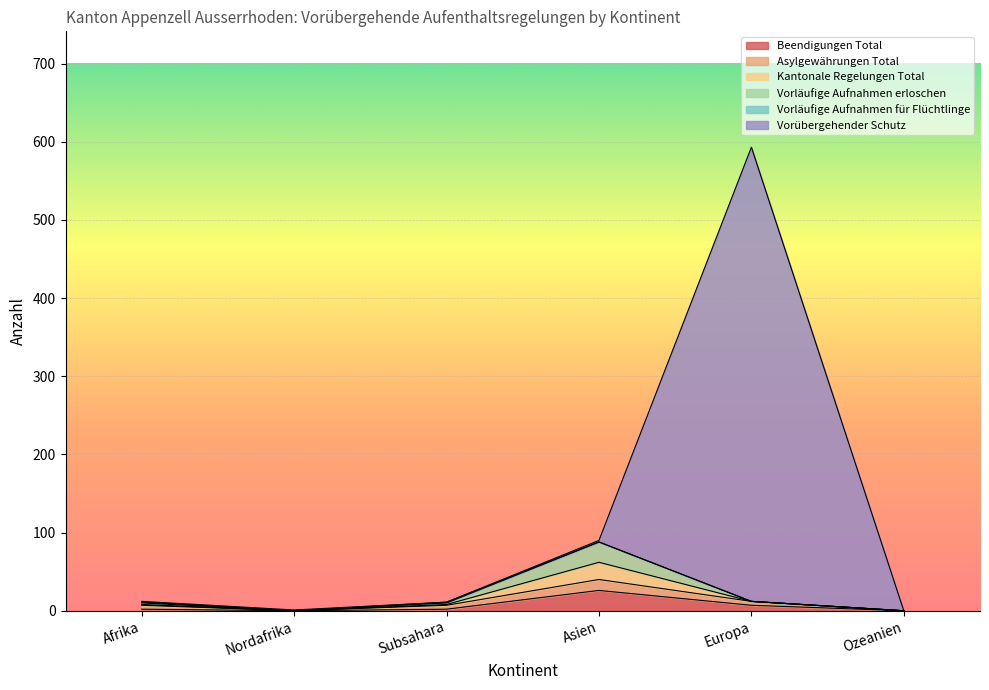

Between Nordafrika and Afrika, which is larger?

Afrika